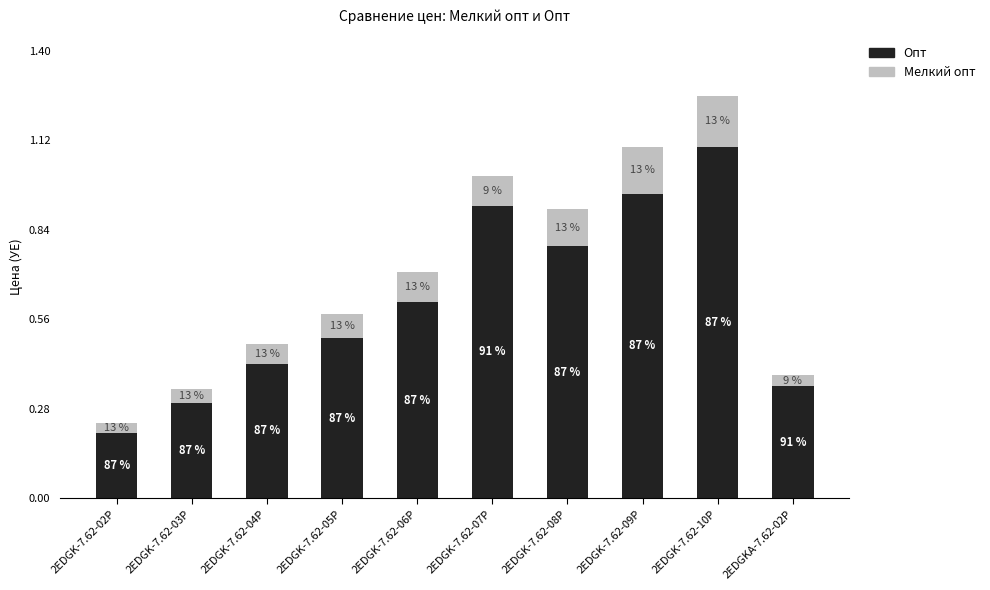

How many bars are there in total?

10